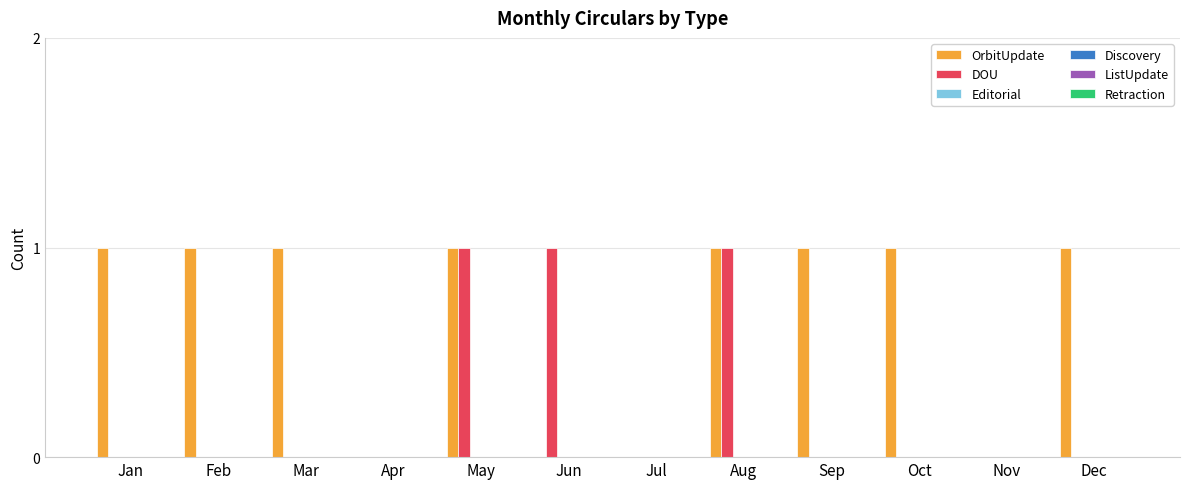

What is the sum of all DOU values?

3